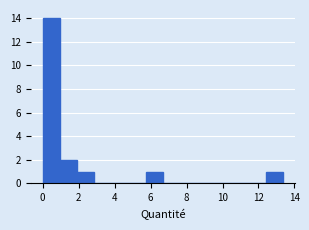

Reading left to right, list every bar in this chart as the range it spans on the x-axis followed by its height. Neither the bar edges nor the heights are printed on the chart, so give them approximately, as read against the axes.

0.0 to 1.0: 14
1.0 to 2.0: 2
2.0 to 2.8: 1
2.8 to 3.8: 0
3.8 to 4.8: 0
4.8 to 5.8: 0
5.8 to 6.6: 1
6.6 to 7.6: 0
7.6 to 8.6: 0
8.6 to 9.6: 0
9.6 to 10.6: 0
10.6 to 11.4: 0
11.4 to 12.4: 0
12.4 to 13.4: 1